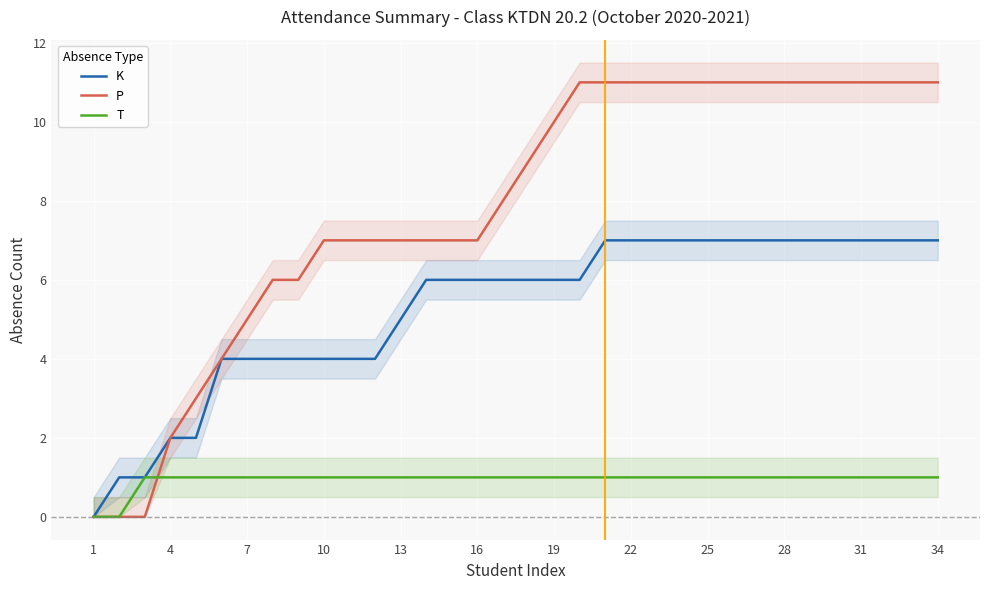

True or false: T has a value of 1 at 25.

True